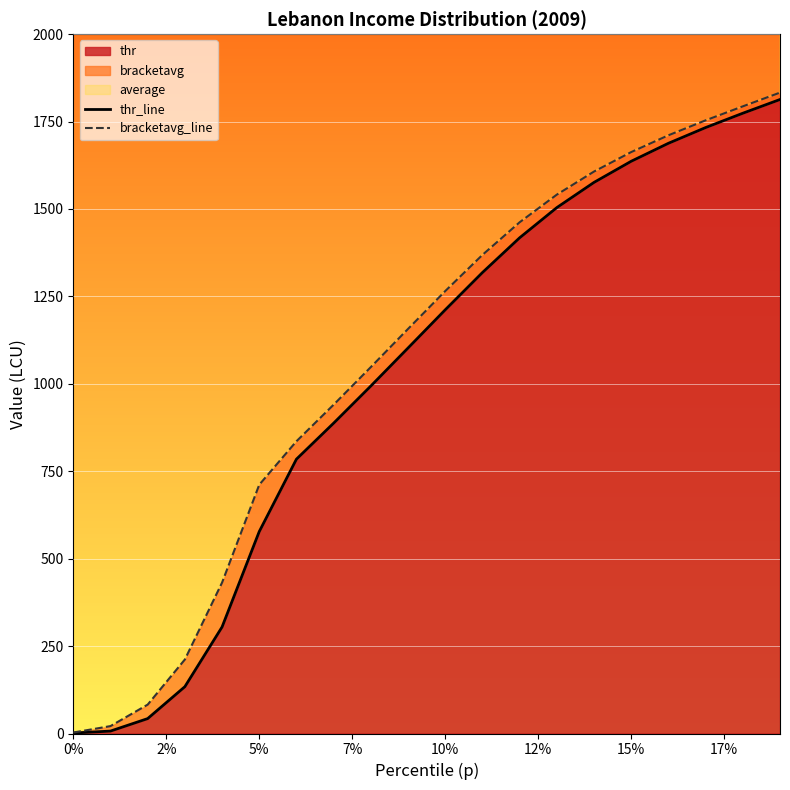

True or false: thr_line has more than 0 points higher than both neighbors.

False